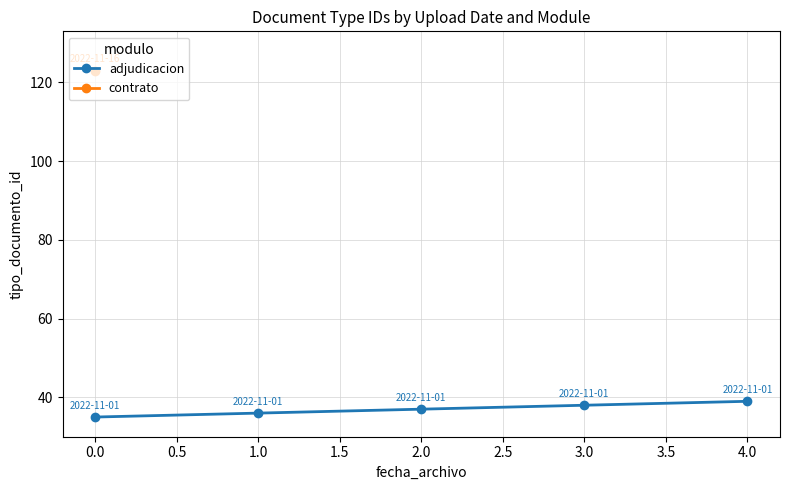

What is the highest value of the adjudicacion series?

39